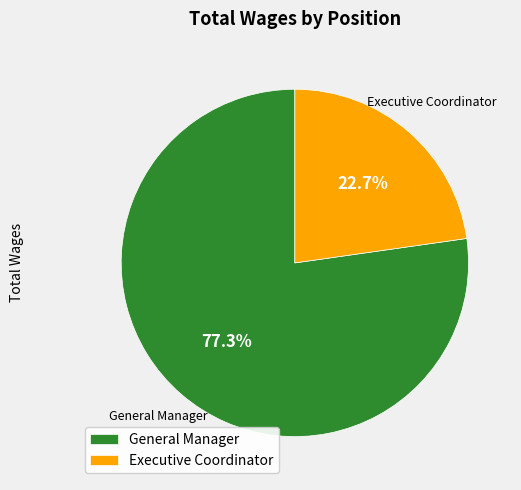

What is the smallest slice in the pie chart?

Executive Coordinator